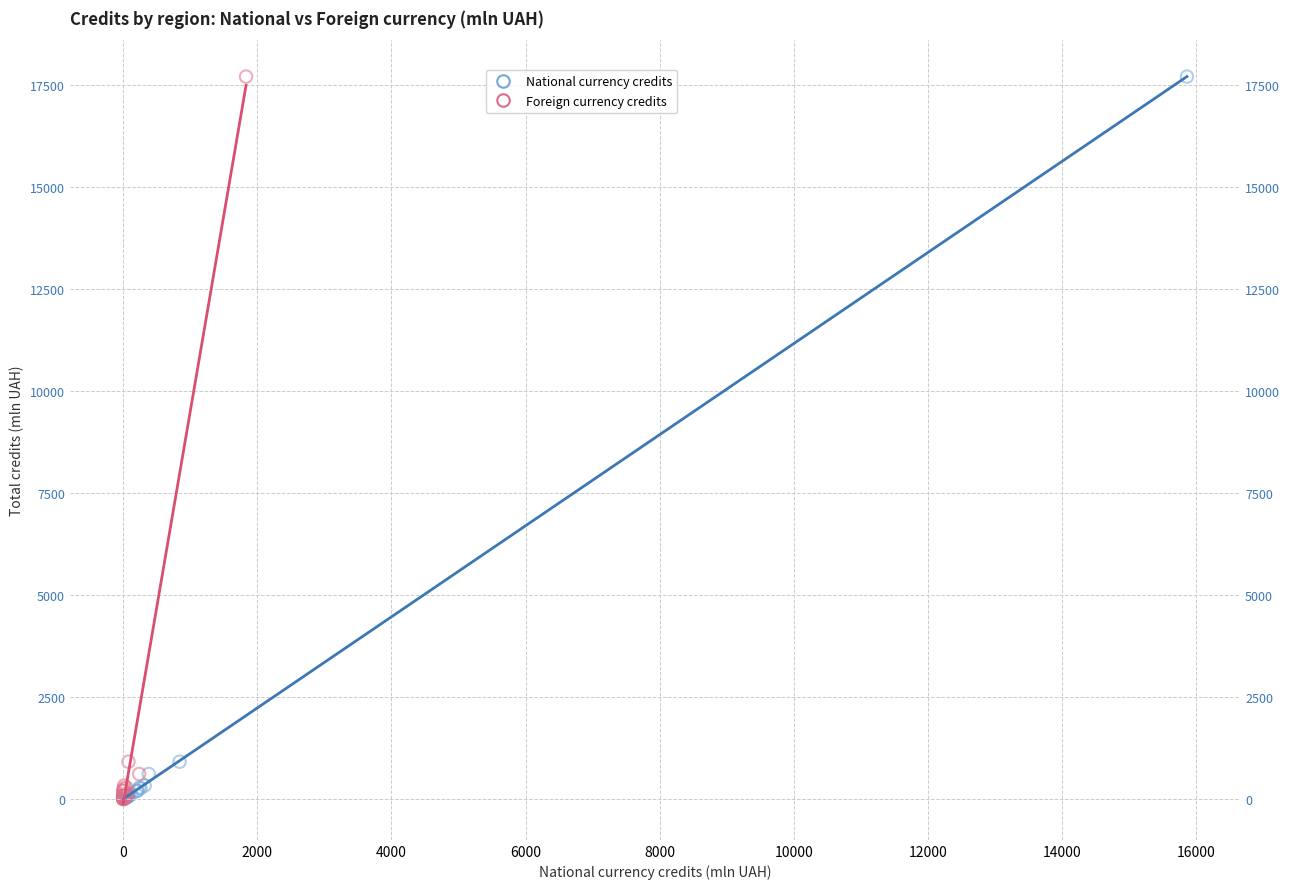

What are all the series names shown in the legend?

National currency credits, Foreign currency credits